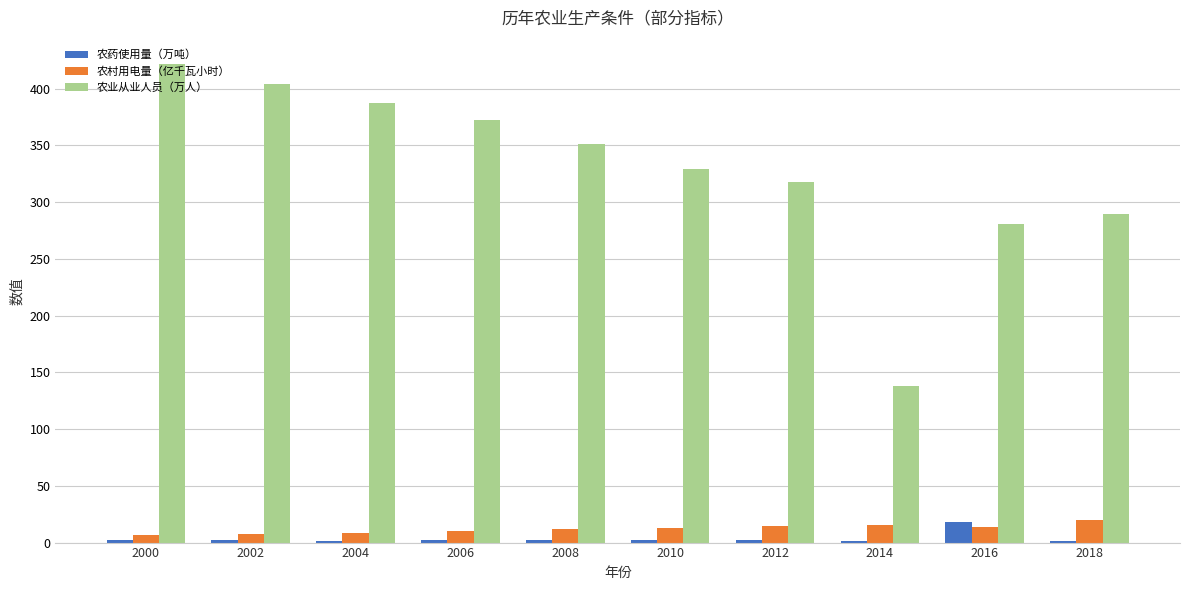

Which series has the widest spread of values?

农业从业人员（万人）